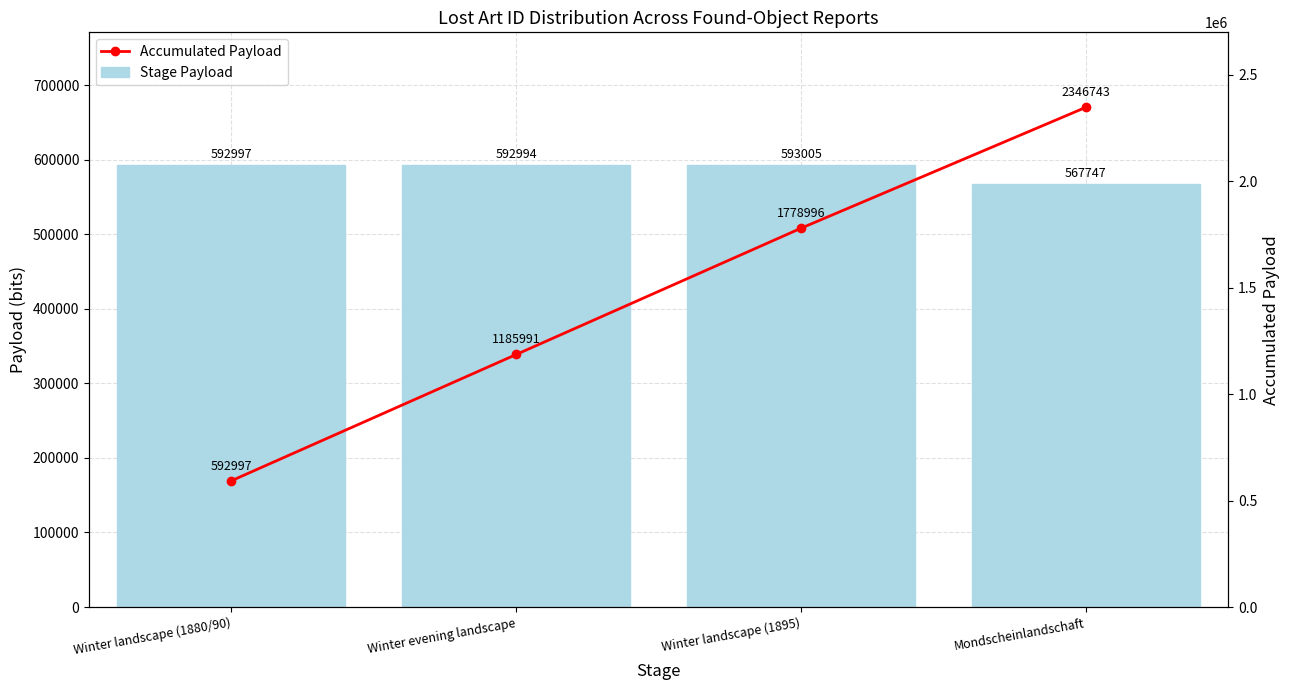

What is the difference between the highest and lowest values at Winter landscape (1895)?

1185991